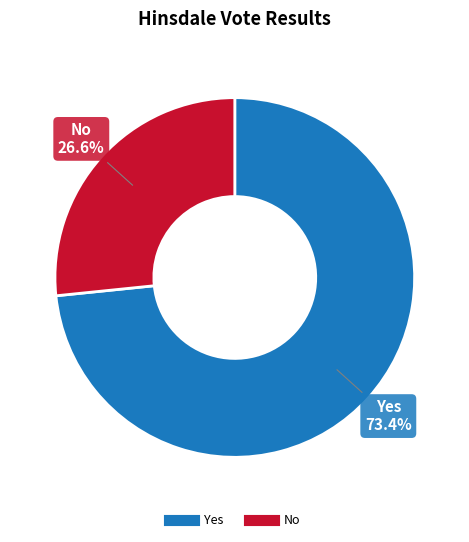

Is there any slice that represents more than half of the pie?

Yes